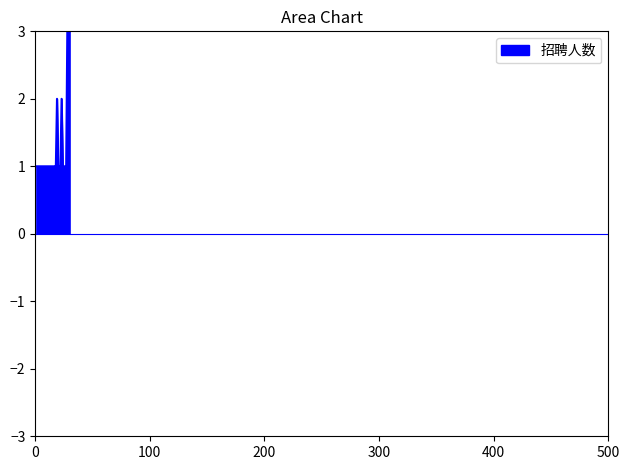

What is the greatest value displayed?

3